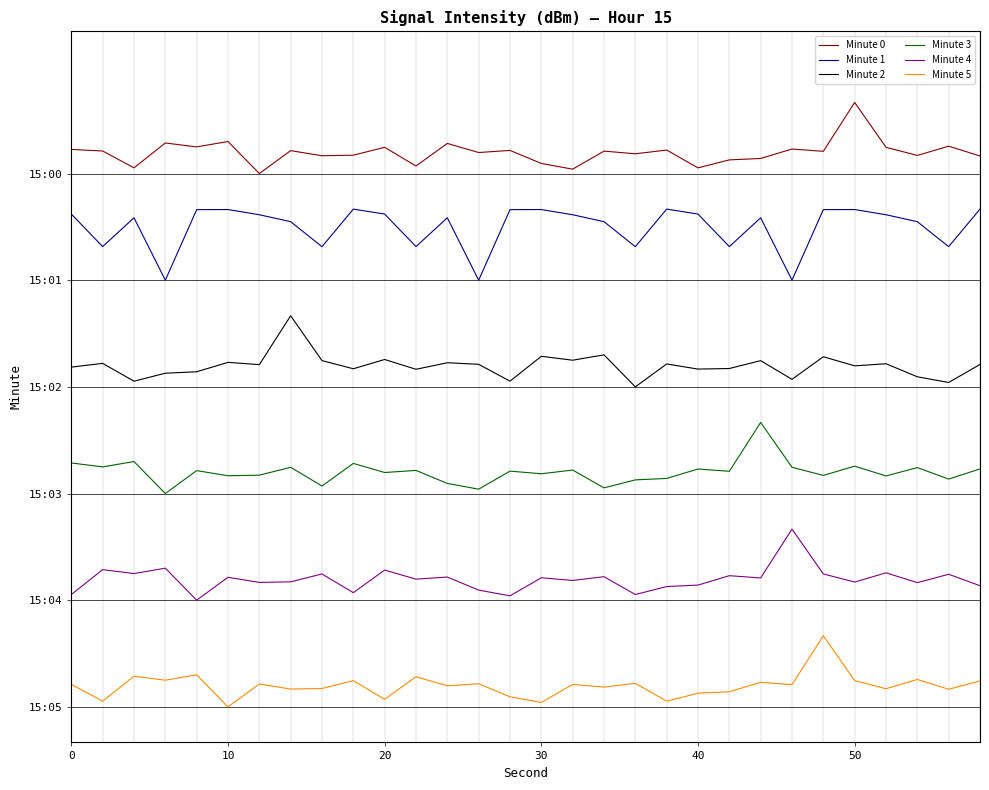

Is this an area chart (filled region under the line)?

No